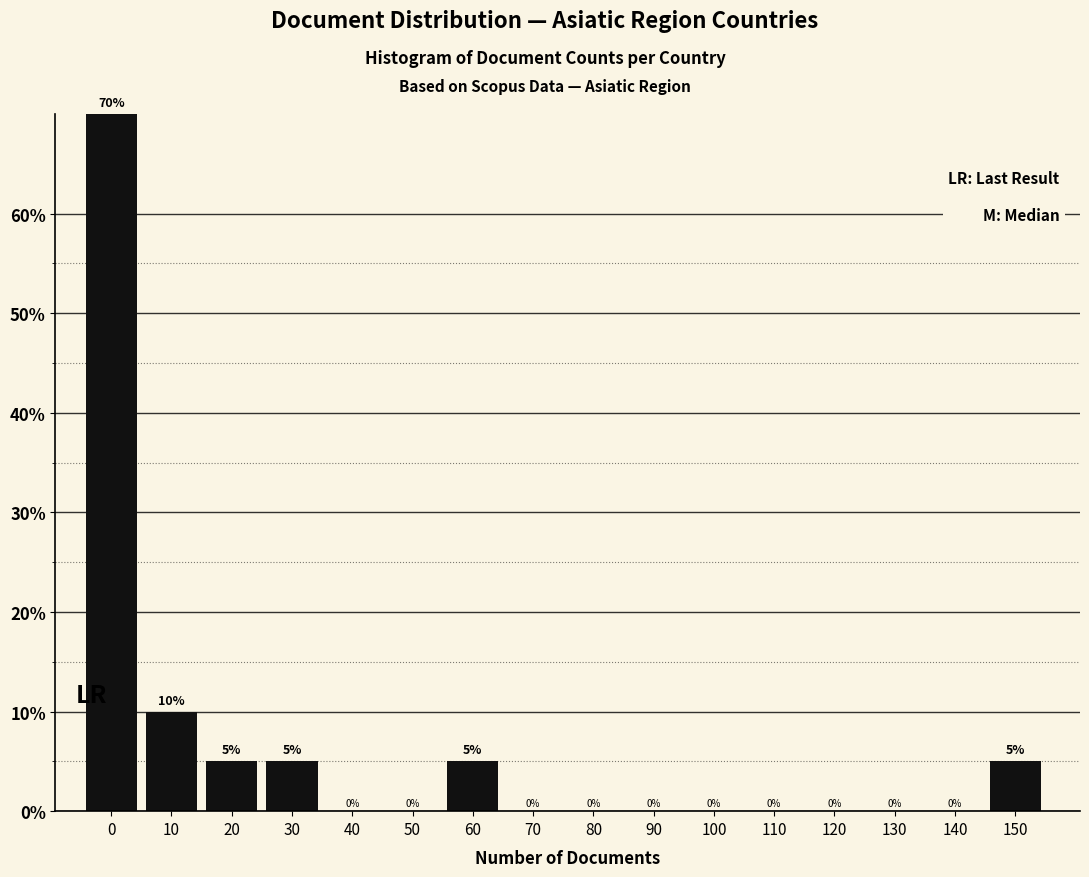

Reading left to right, transcribe all the data shown in this chart.

0=70	10=10	20=5	30=5	40=0	50=0	60=5	70=0	80=0	90=0	100=0	110=0	120=0	130=0	140=0	150=5